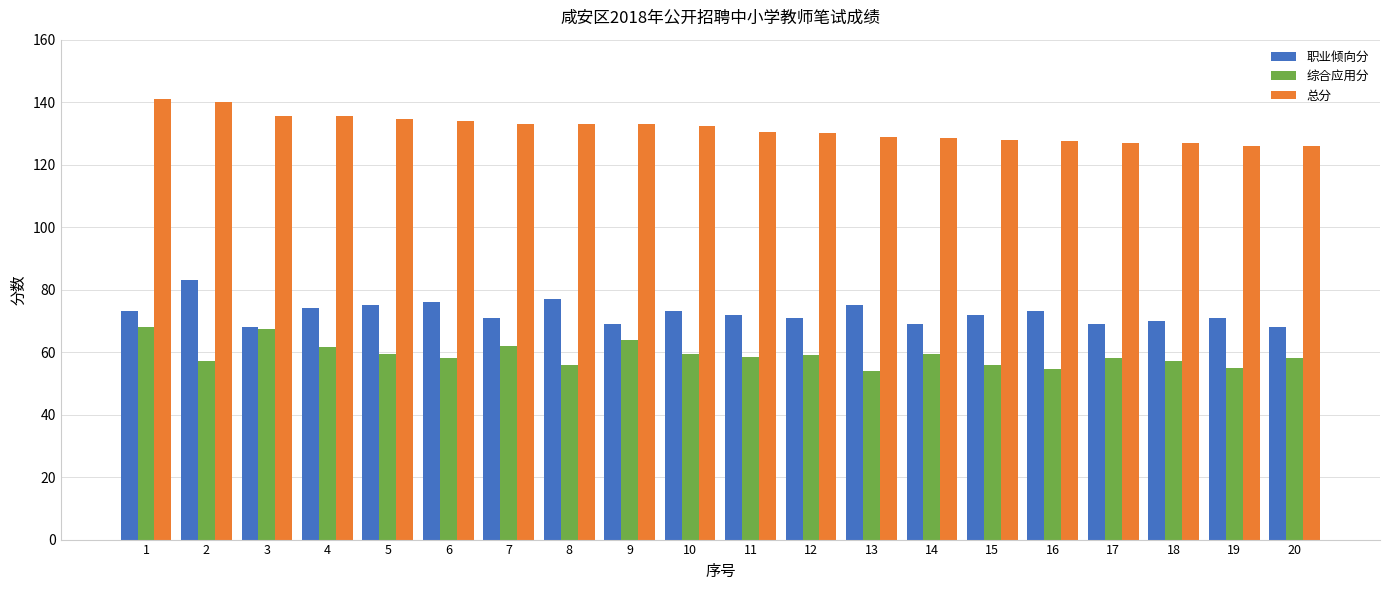

At 19, list the series in order from smallest to largest.

综合应用分, 职业倾向分, 总分